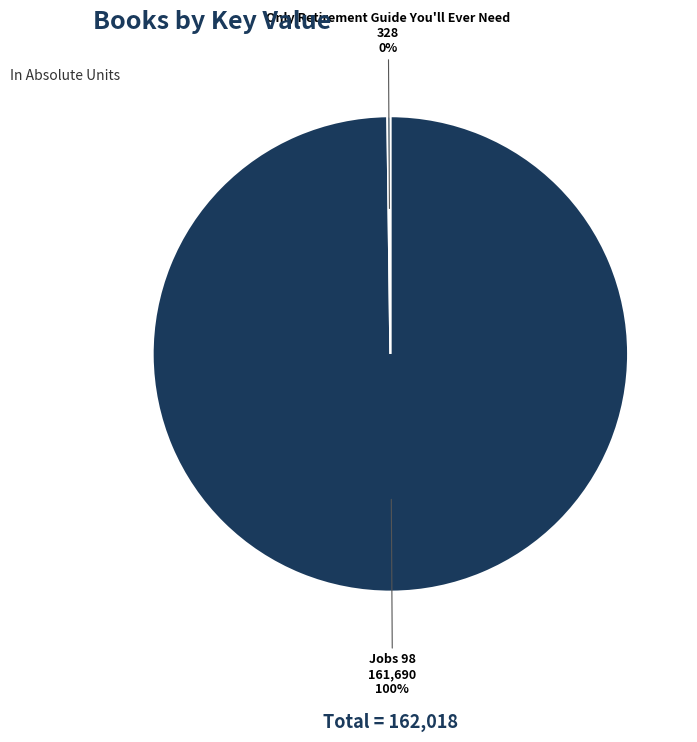

To the nearest percent, what is the average slice percentage?

50%